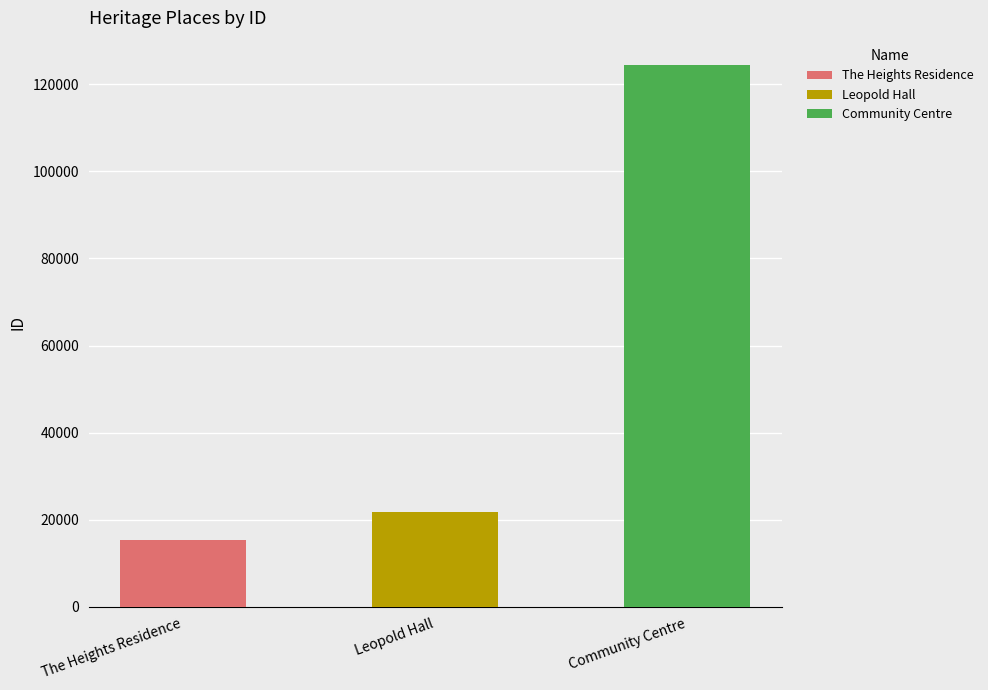

Which category has the highest value across all series?

Community Centre